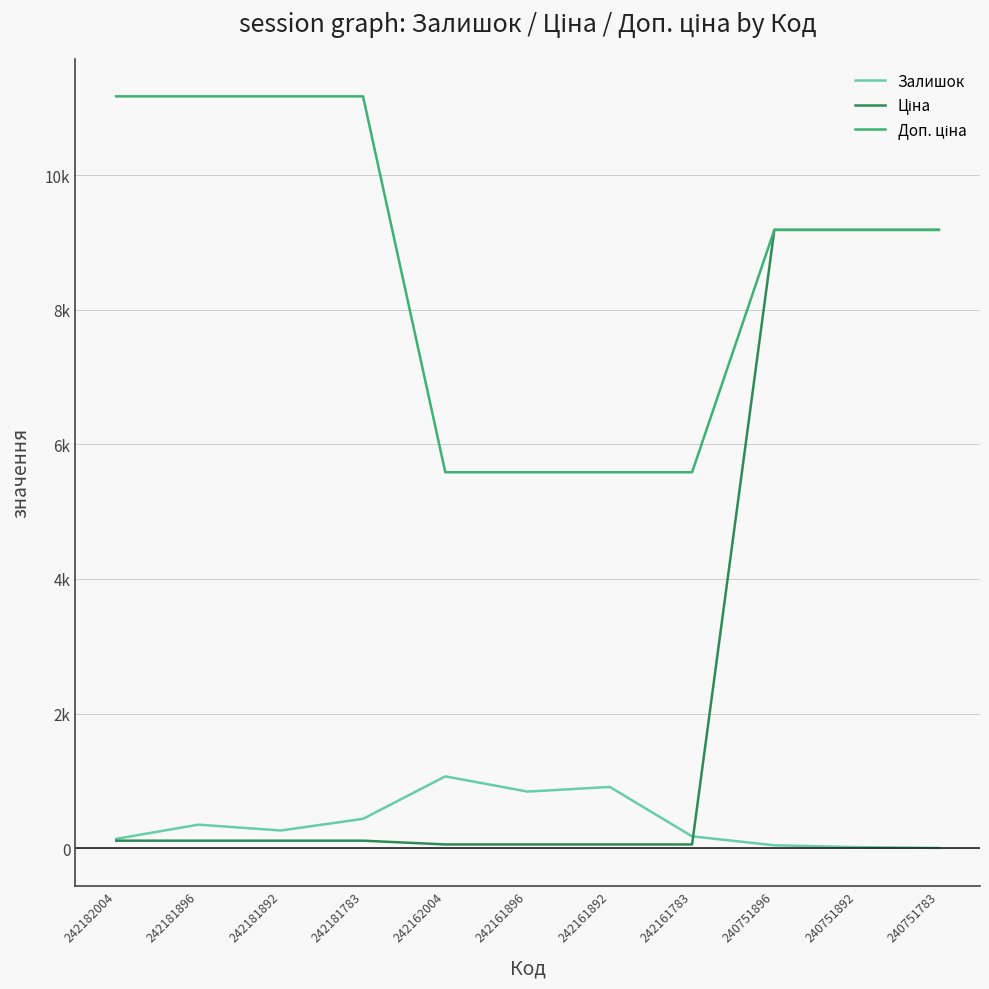

Is this an area chart (filled region under the line)?

No